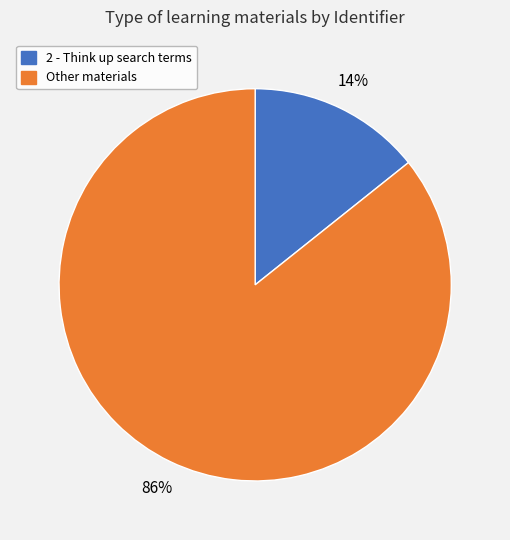

Does any single category account for the majority?

Yes